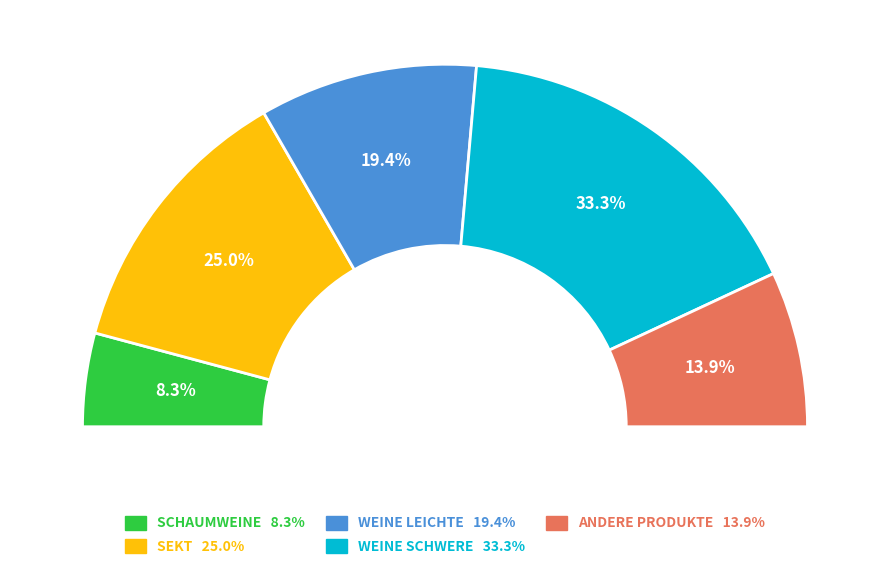

What is the change in value from WEINE LEICHTE to WEINE SCHWERE?

+5